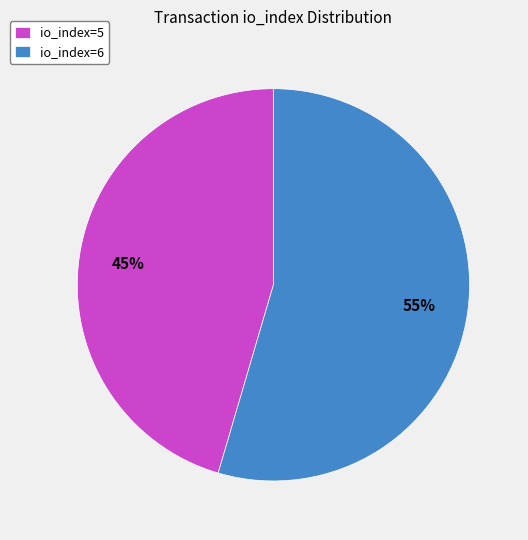

How many slices are in this pie chart?

2